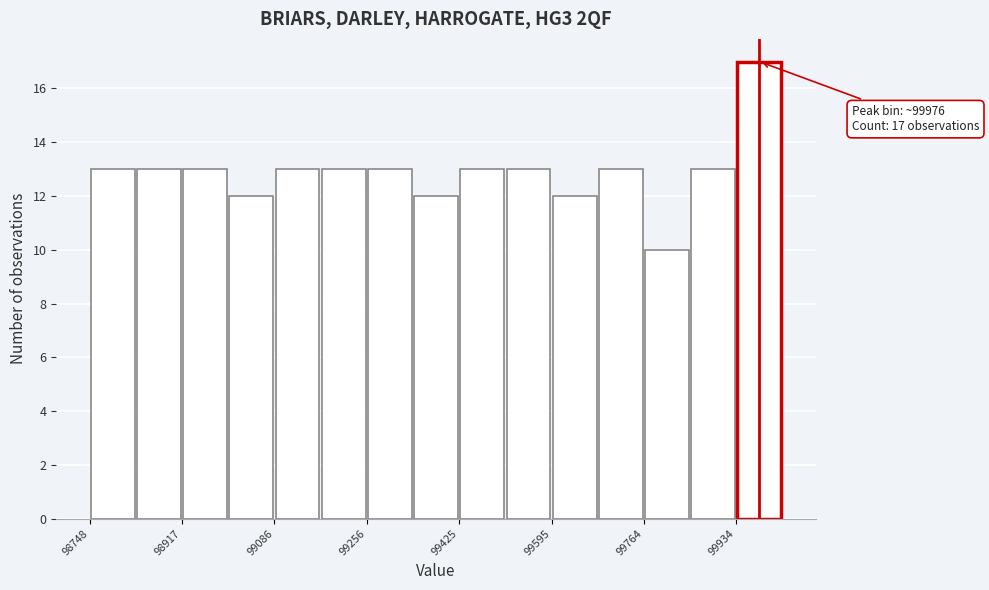

Which range on the x-axis has the tallest bar?

99940 to 100020